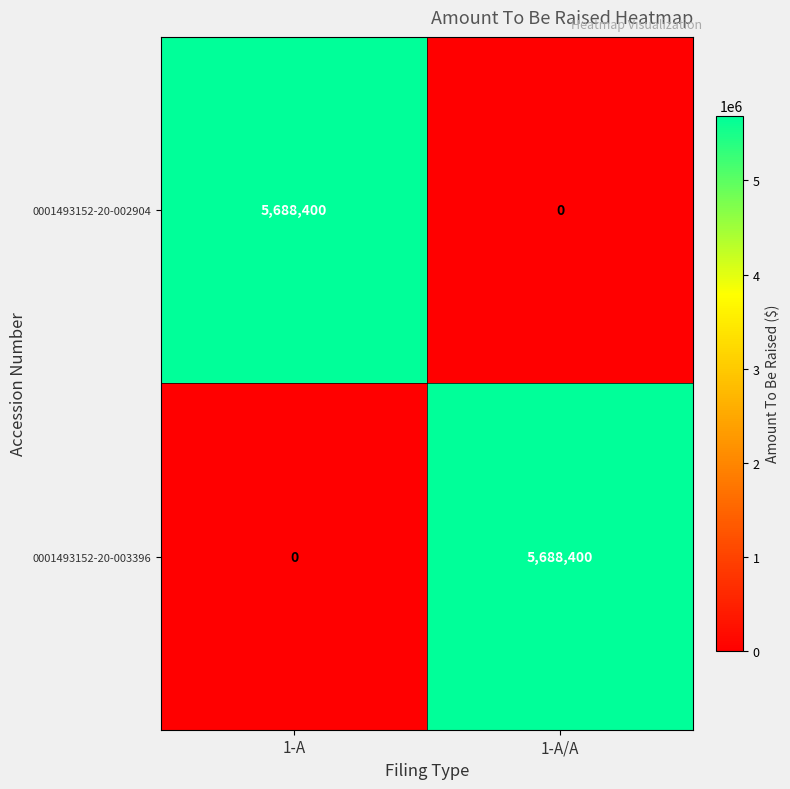

Reading left to right, extract all data points from this chart.

0001493152-20-002904: 1-A=5688400	1-A/A=0
0001493152-20-003396: 1-A=0	1-A/A=5688400